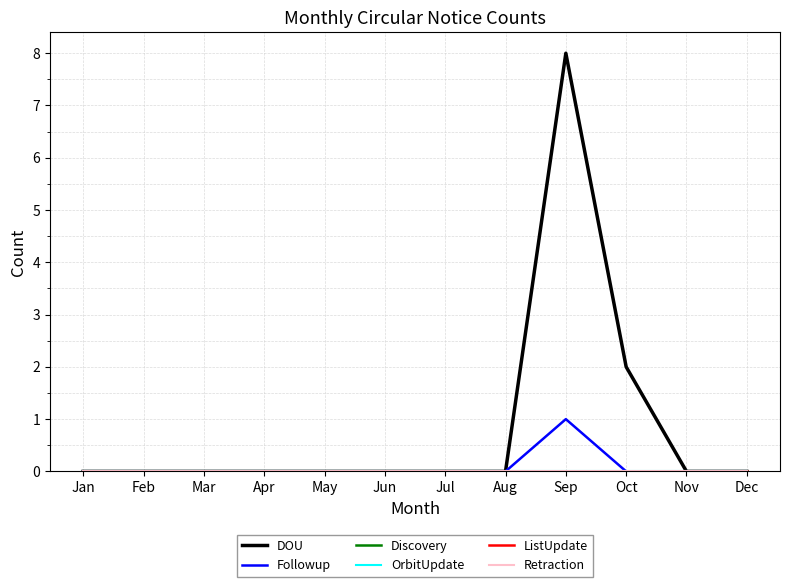

Does the chart have visible grid lines?

Yes